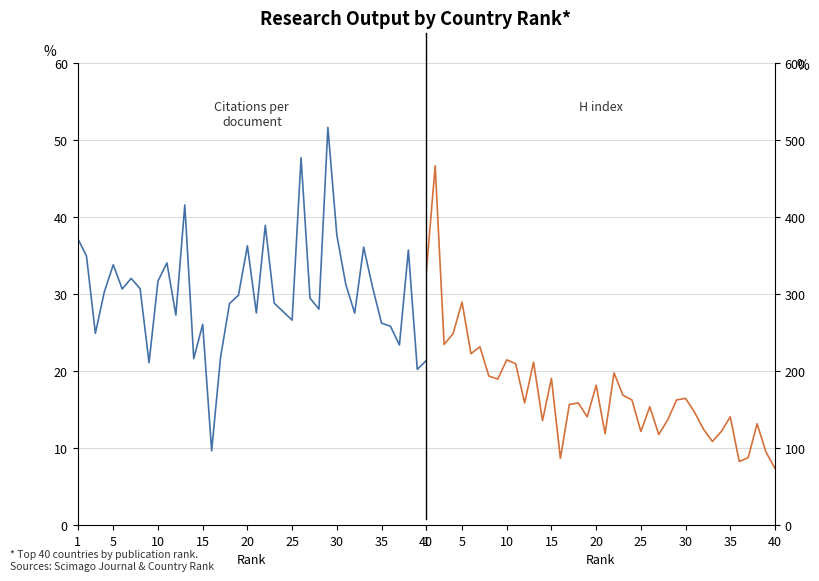

Which series has the largest total across all categories?

H index